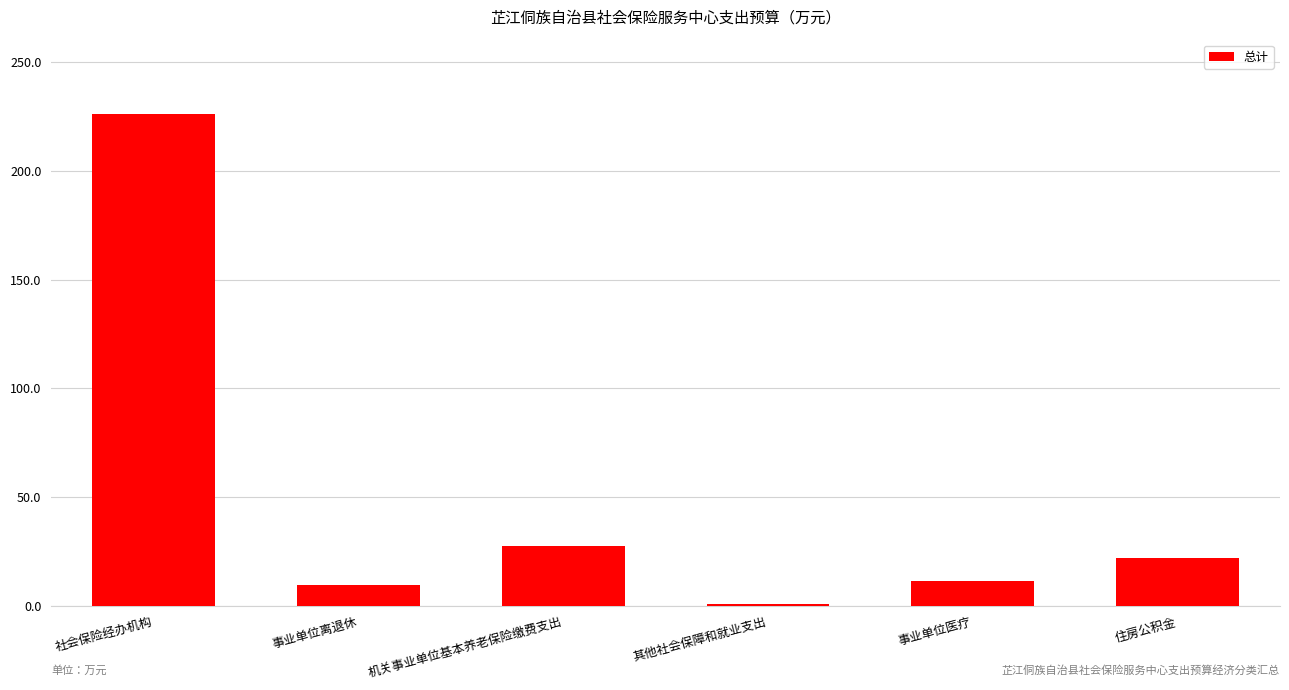

How many bars are there in total?

6